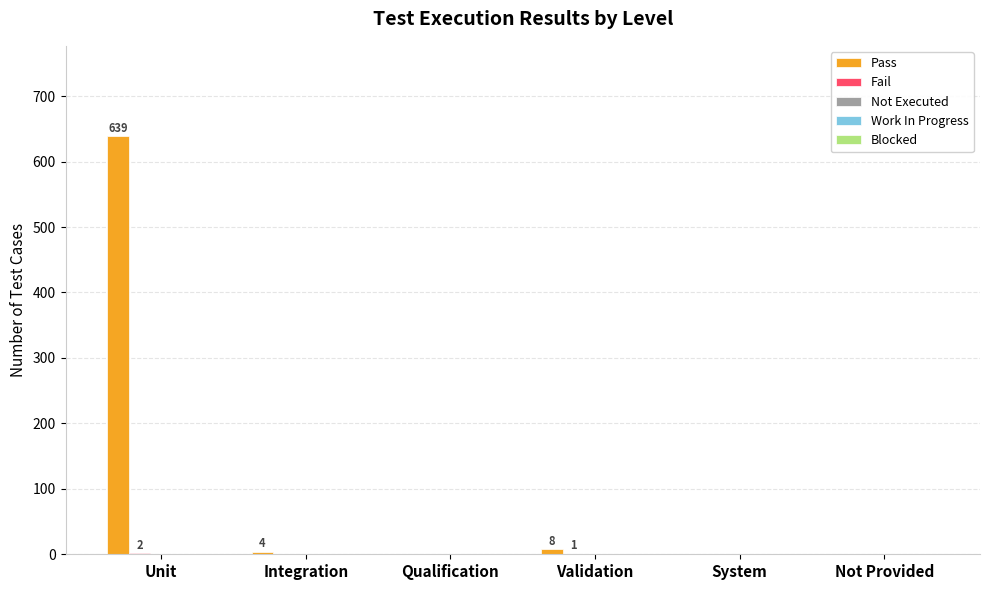

The value of Pass at System is 307. True or false?

False